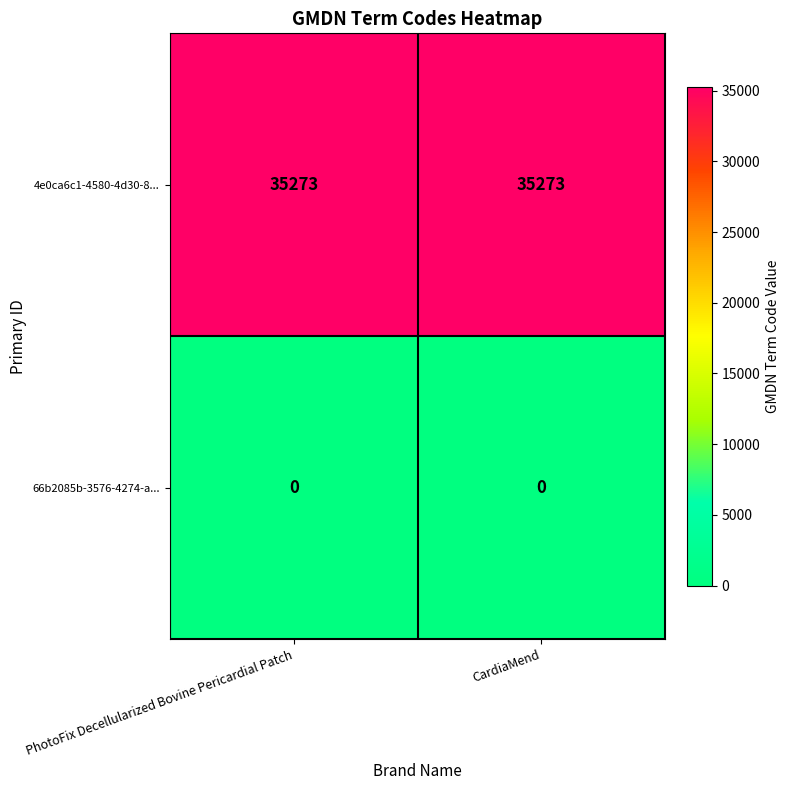

What is the maximum value shown in the chart?

35273